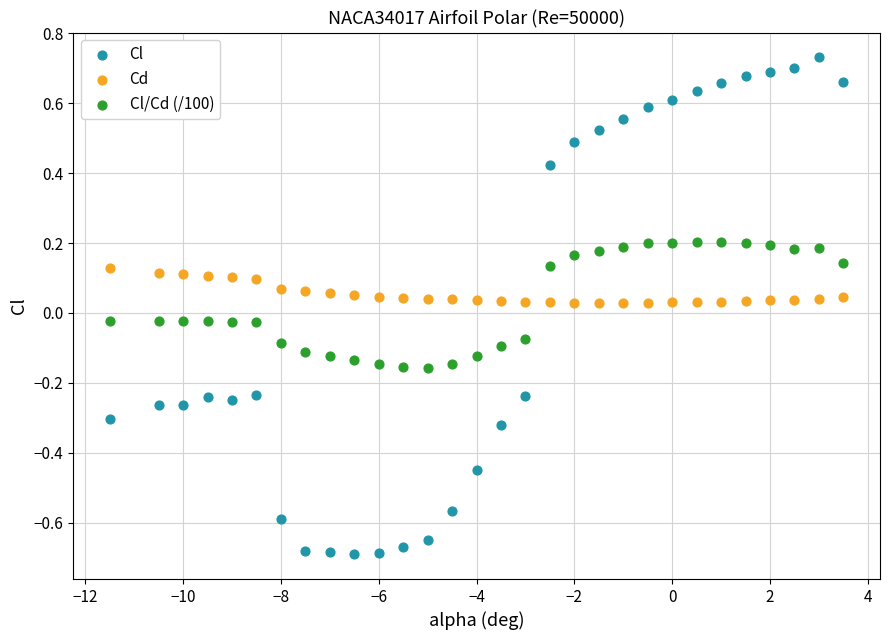

Which series has the widest spread of Y values?

Cl